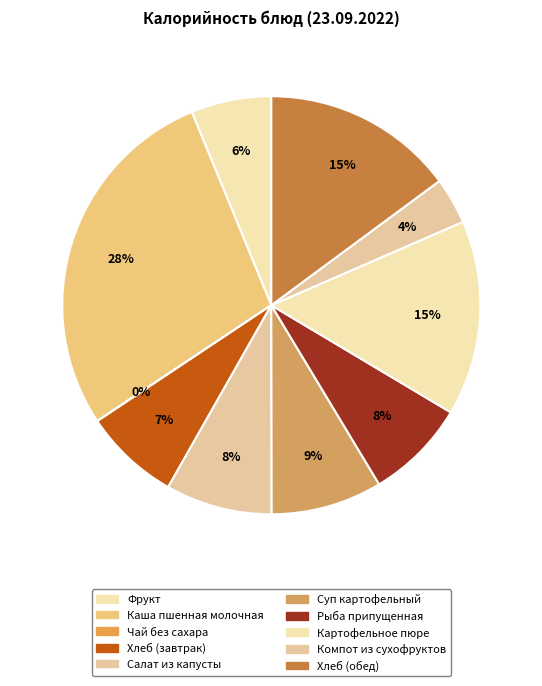

To the nearest percent, what is the difference between the Суп картофельный and Чай без сахара slice percentages?

9%